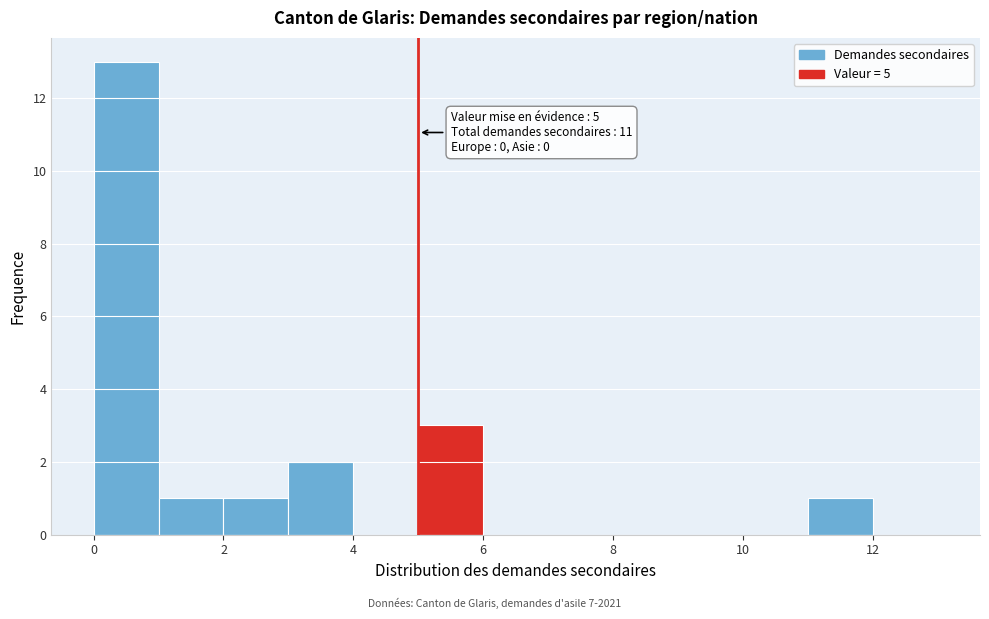

Which range on the x-axis has the tallest bar?

0 to 1